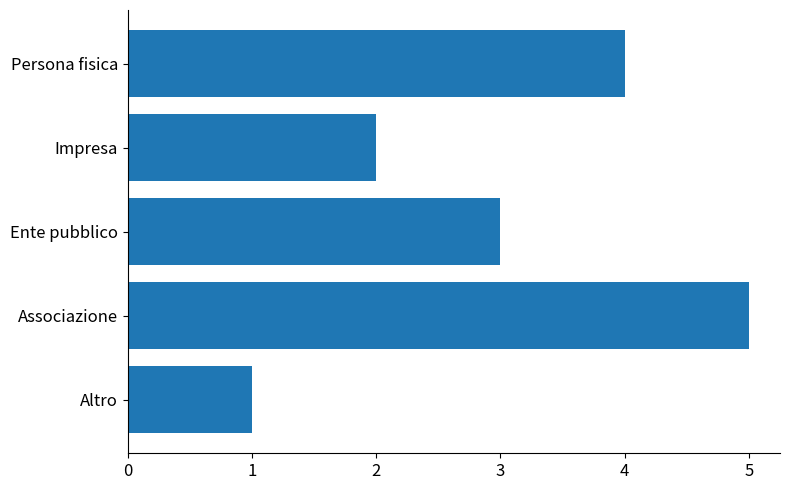

Does the chart contain any negative values?

No